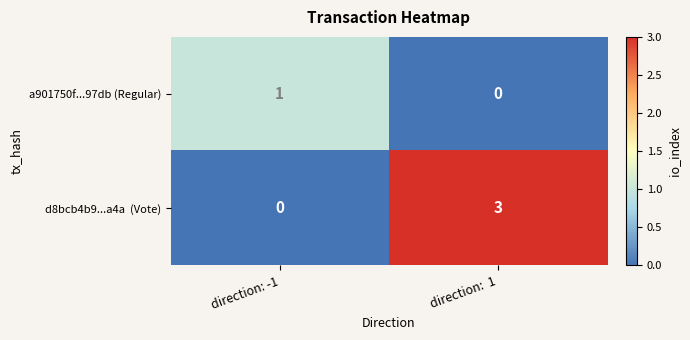

At which category is the sum across all series the highest?

direction:  1